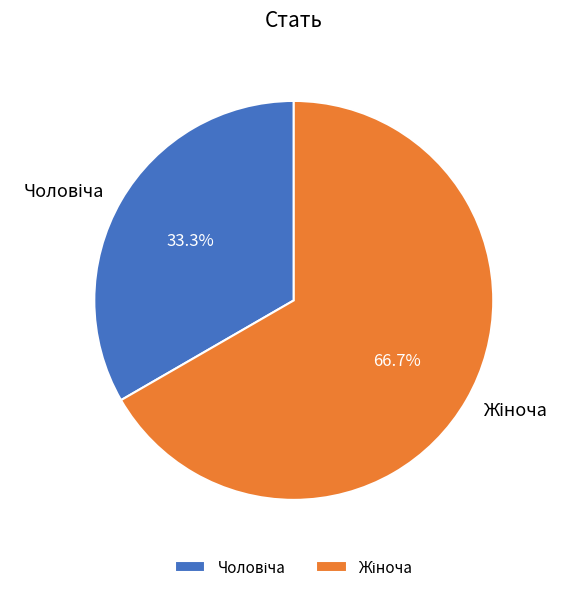

What is the change in value from Чоловіча to Жіноча?

+1